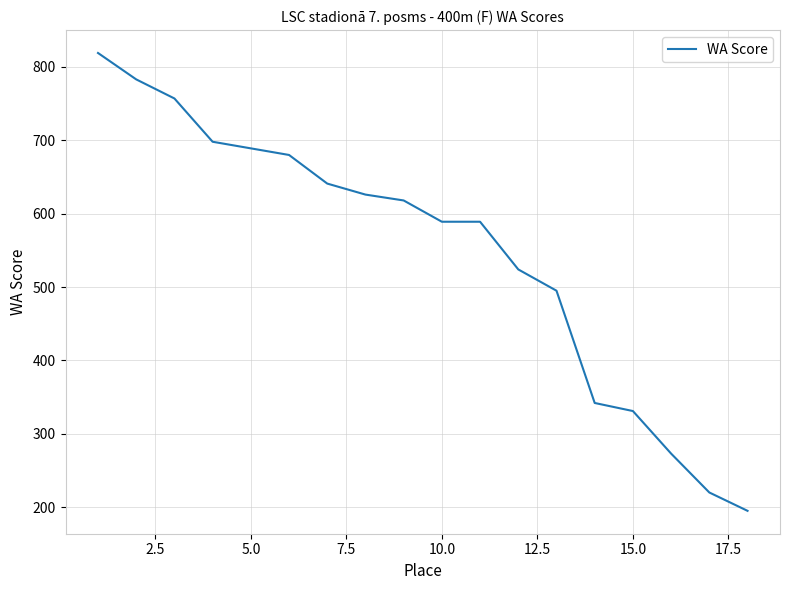

What is the difference between the maximum and minimum values?

624